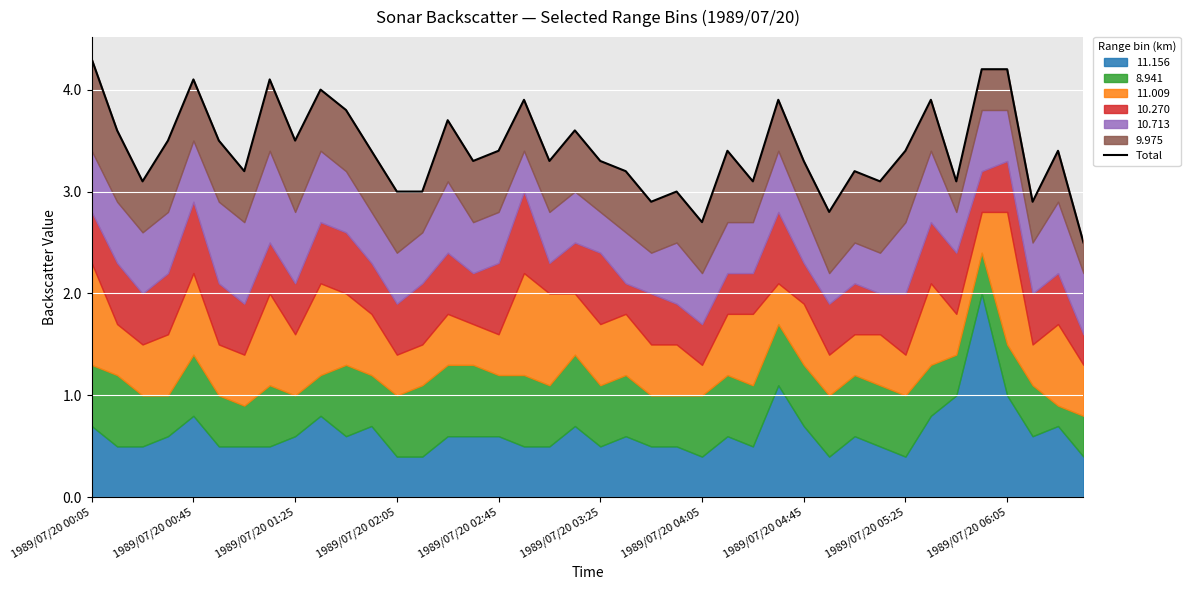

How many values exceed 3?

32